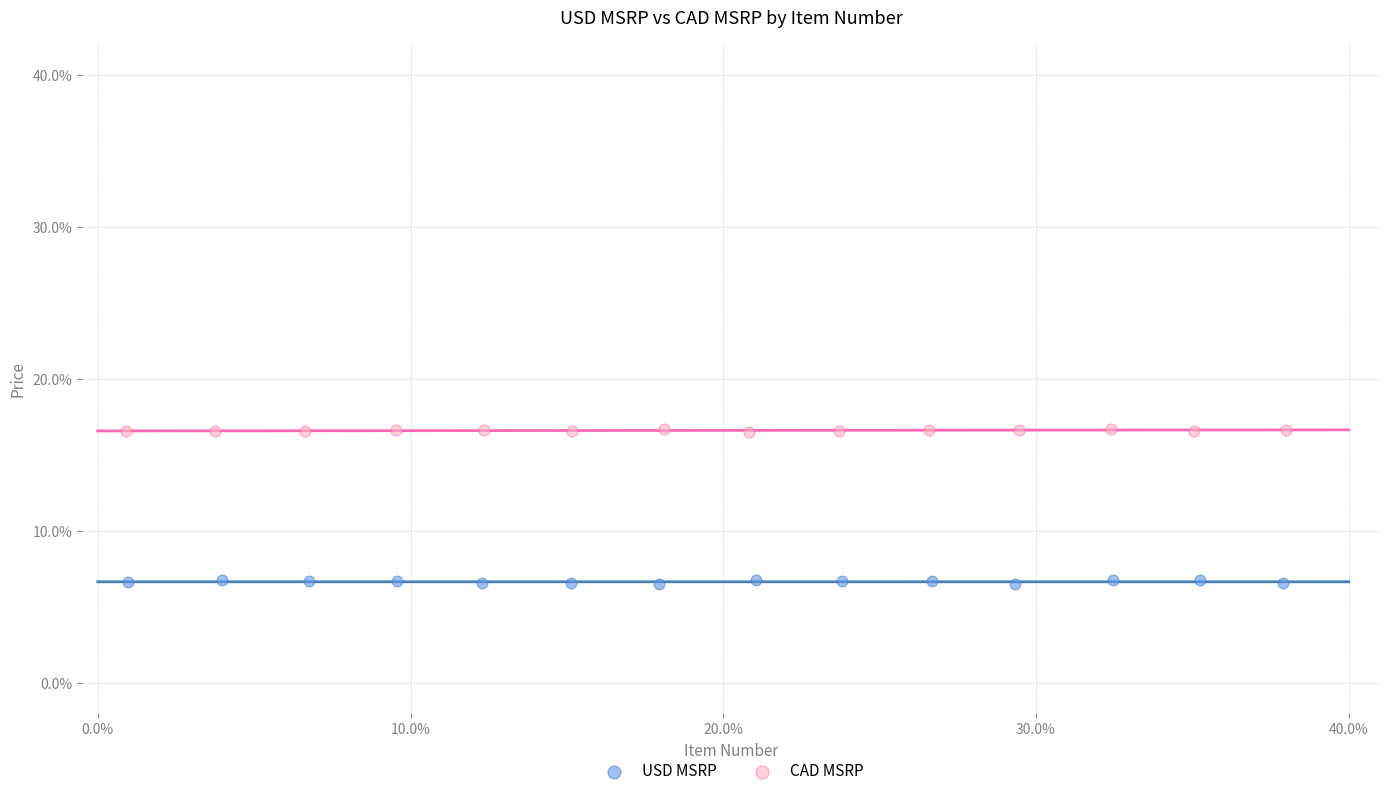

What are all the series names shown in the legend?

USD MSRP, CAD MSRP